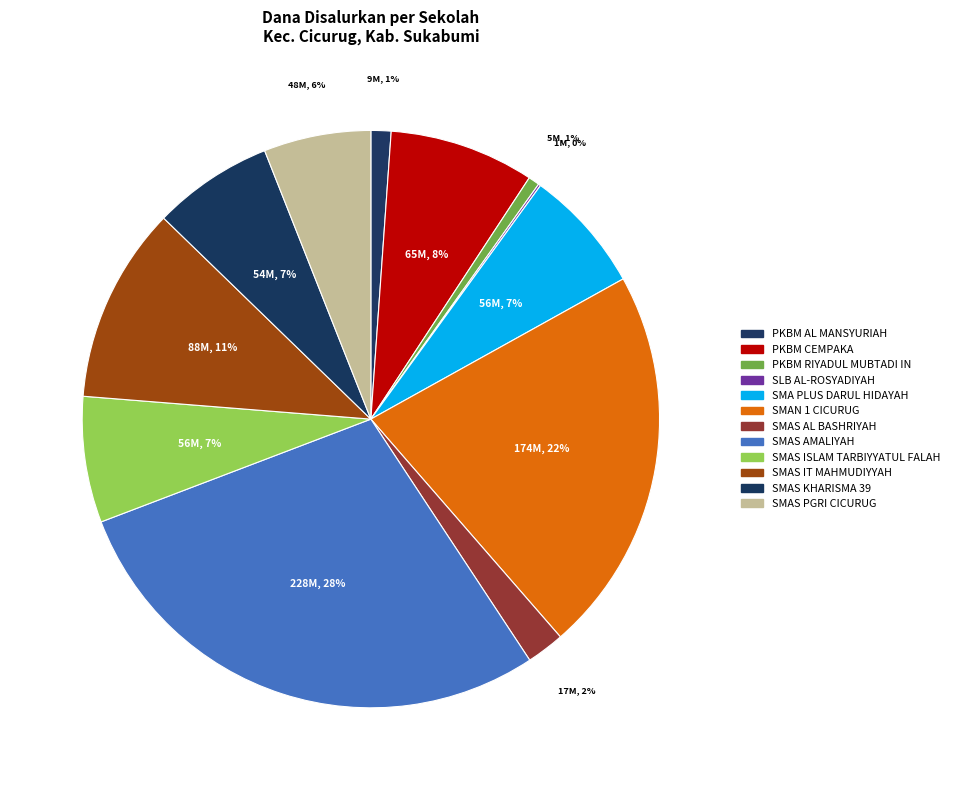

Which has a higher value, SMAN 1 CICURUG or SMAS IT MAHMUDIYYAH?

SMAN 1 CICURUG